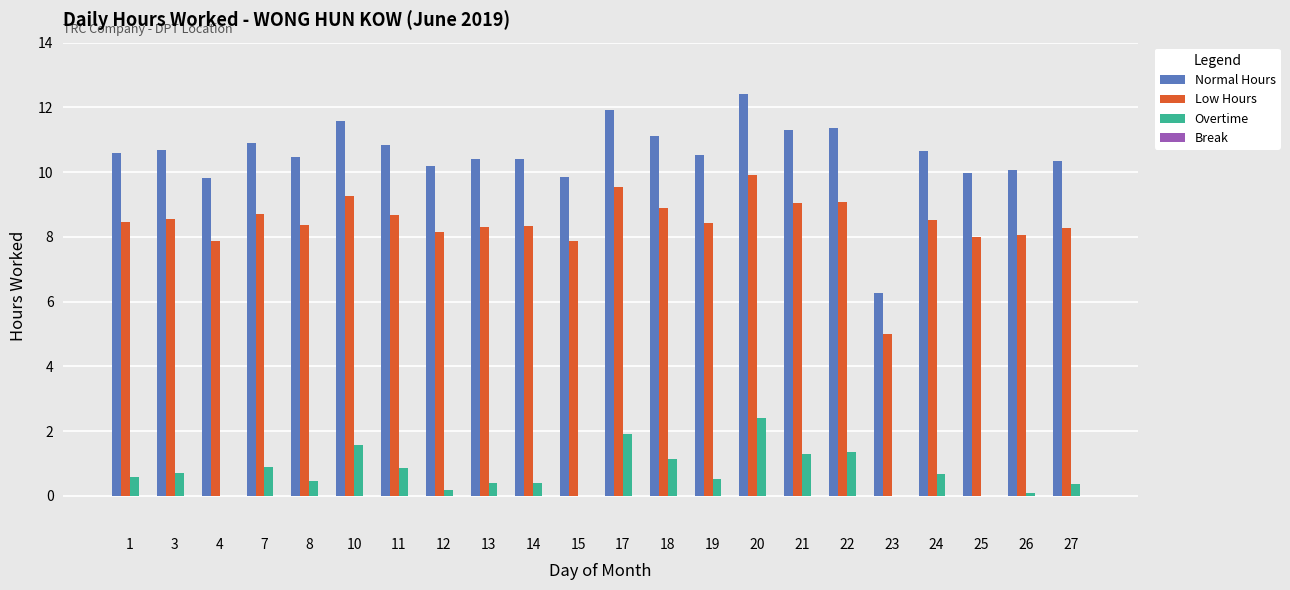

What is the sum of all Overtime values?

15.7